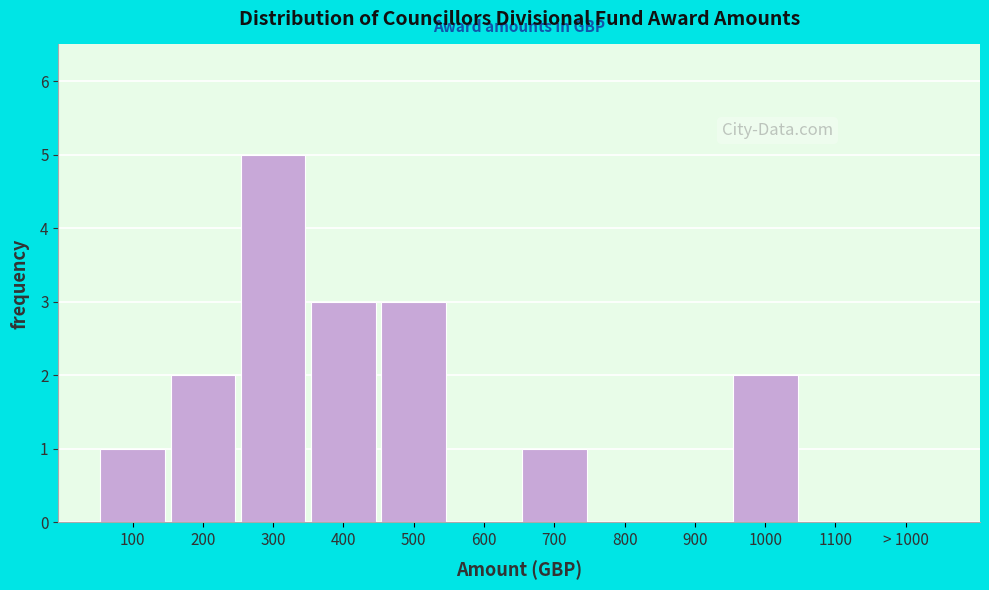

Reading right to left, transcribe all the data shown in this chart.

> 1000=0	1100=0	1000=2	900=0	800=0	700=1	600=0	500=3	400=3	300=5	200=2	100=1